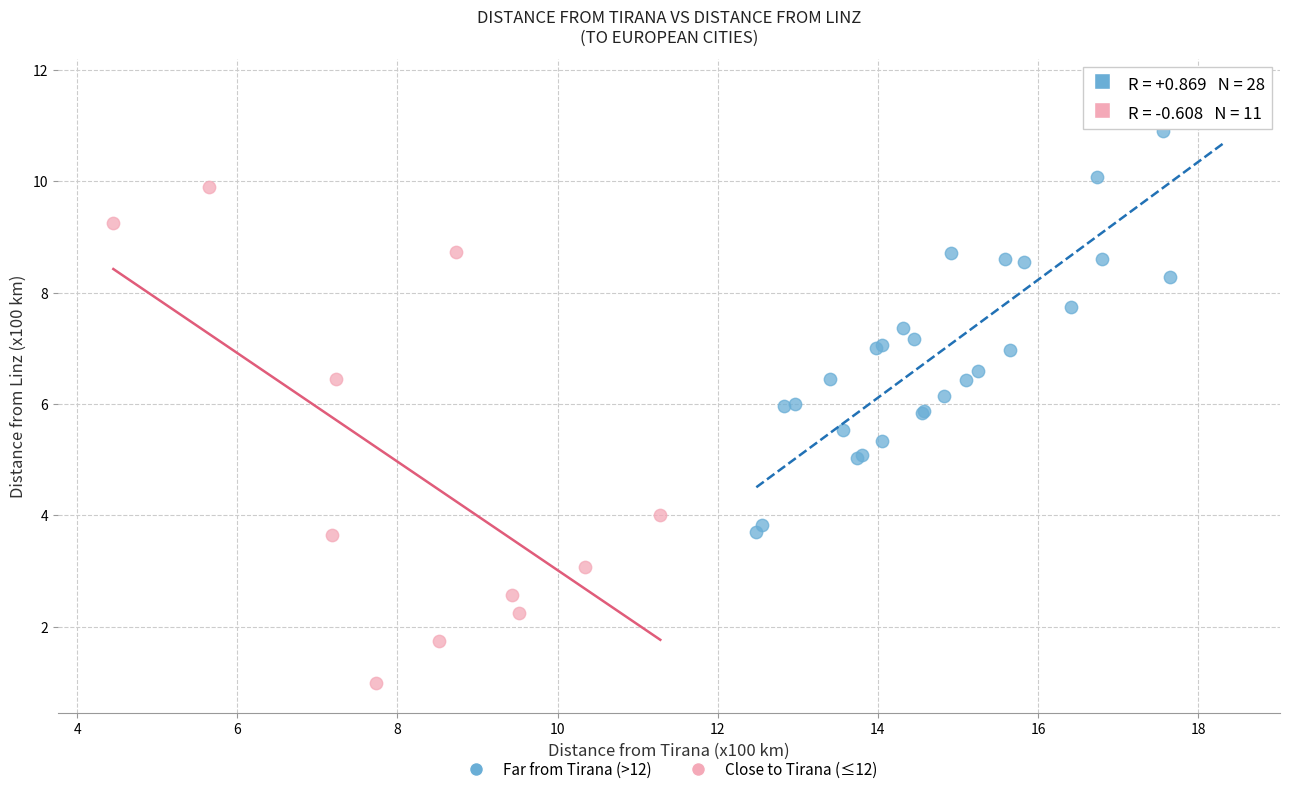

Which series has the widest spread of Y values?

Close to Tirana (≤12)